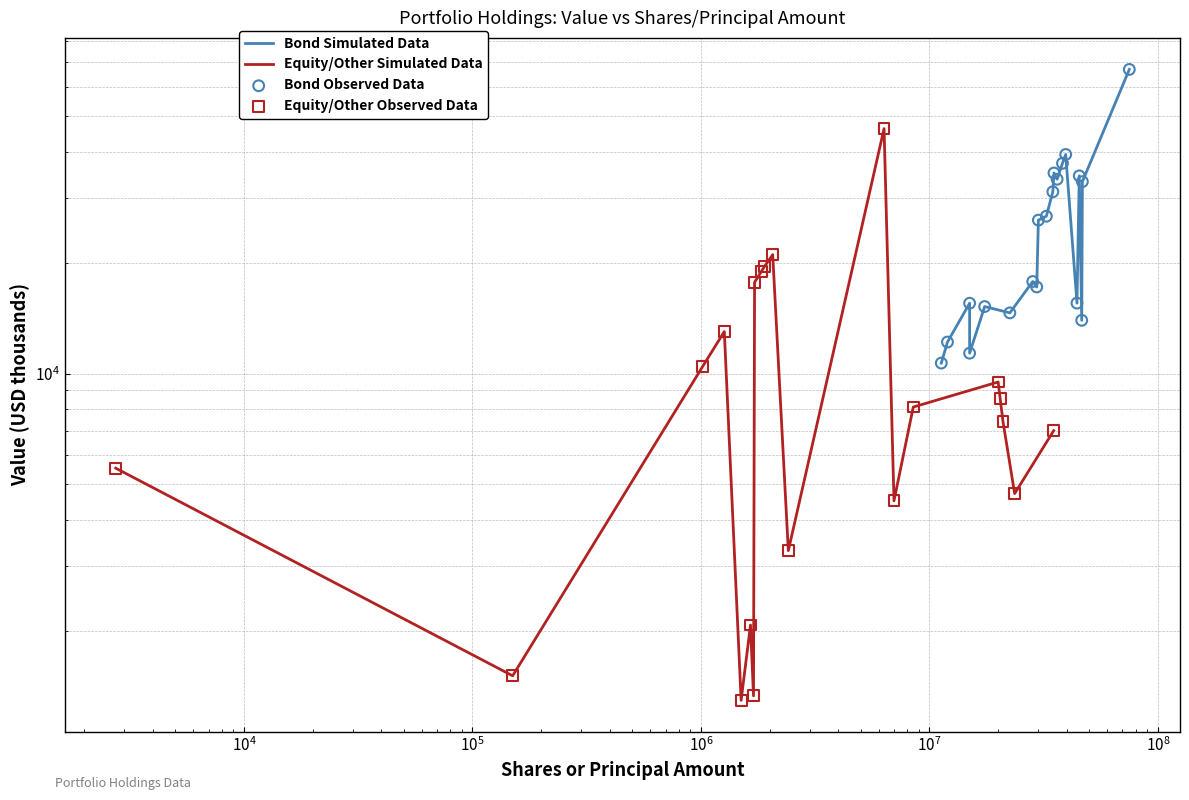

Which series reaches the minimum Y coordinate?

Equity/Other Simulated Data